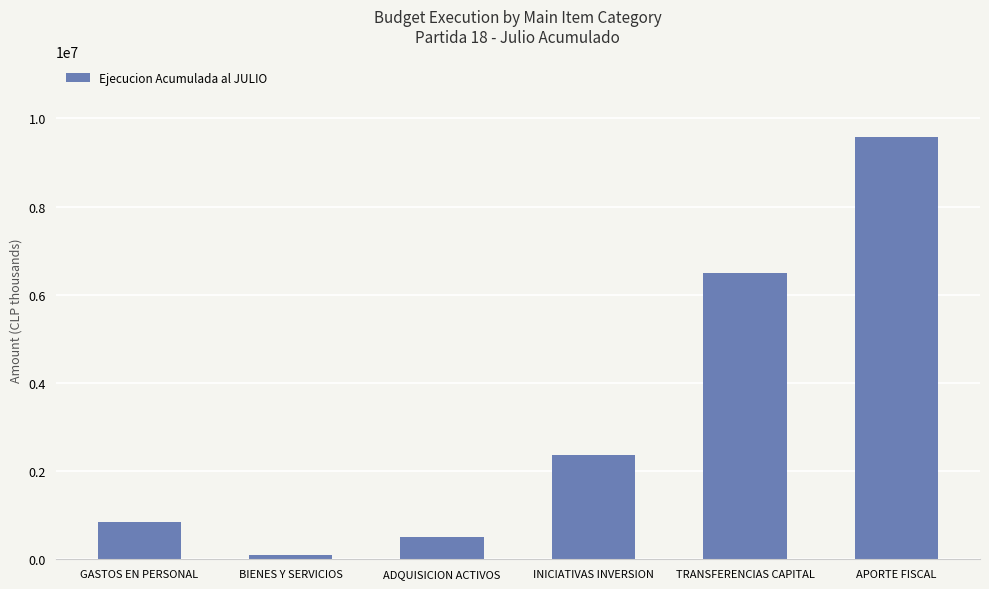

How many bars are there in total?

6